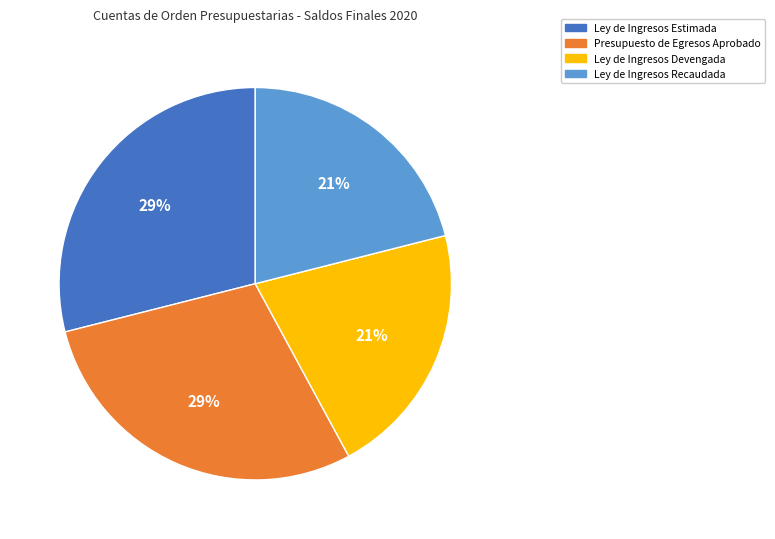

Is the sum of Presupuesto de Egresos Aprobado and Ley de Ingresos Estimada greater than half?

Yes